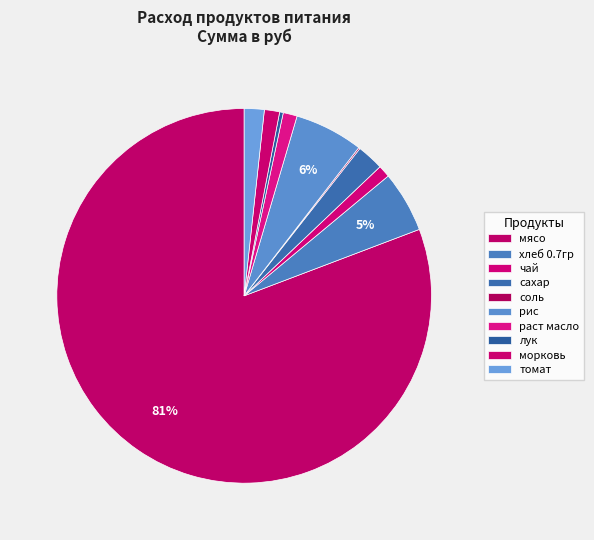

What percentage is NOT represented by рис?

94.1%